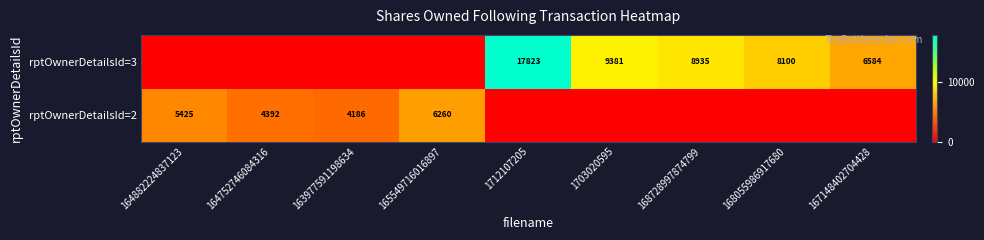

True or false: rptOwnerDetailsId=3 has a value of 17823 at 1712107205.

True